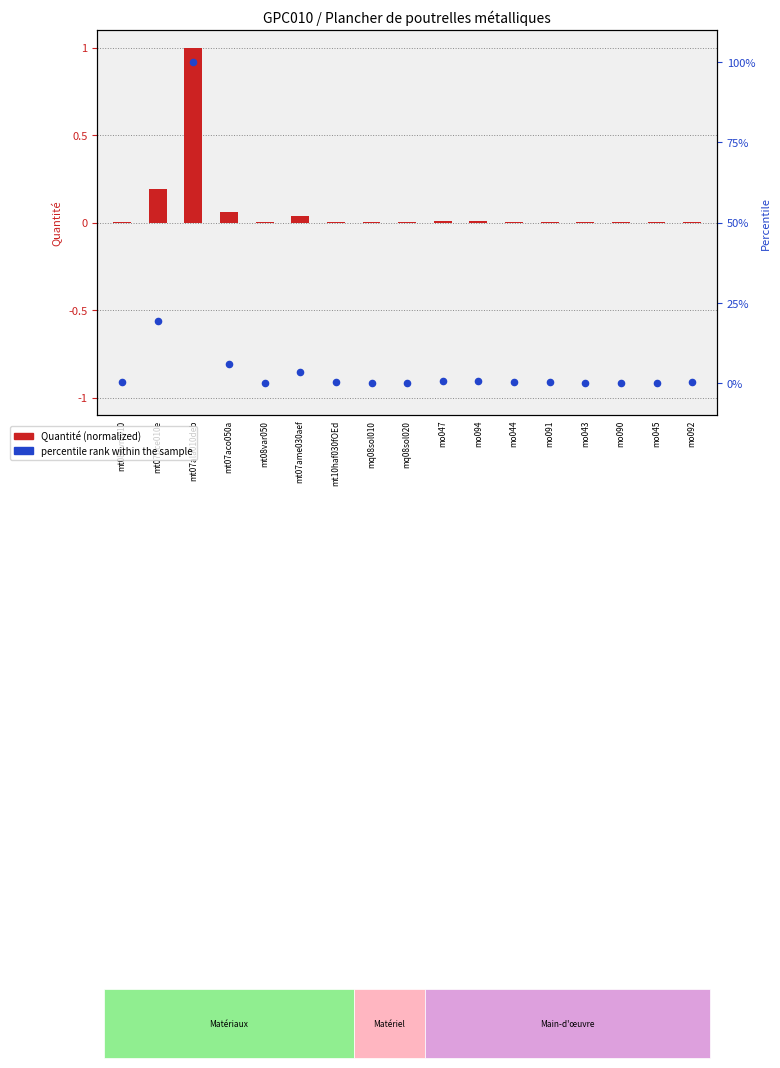

At which category is the sum across all series the highest?

mt07ala010deb